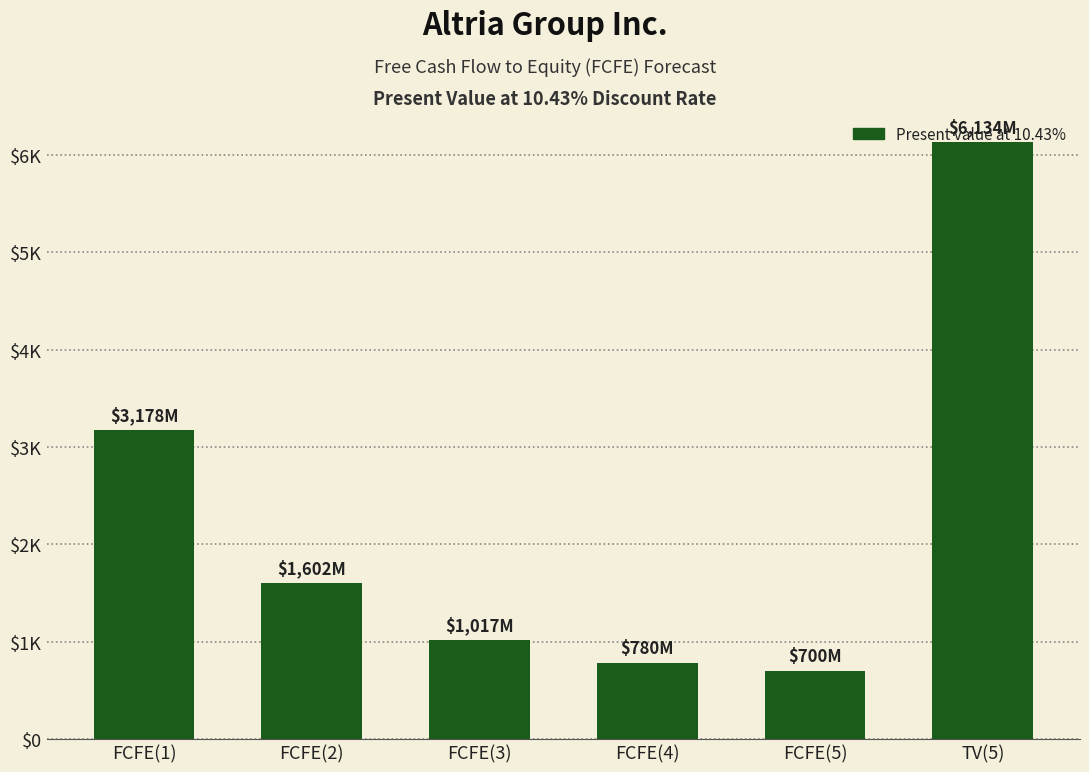

Rank the categories by value from highest to lowest.

TV(5), FCFE(1), FCFE(2), FCFE(3), FCFE(4), FCFE(5)